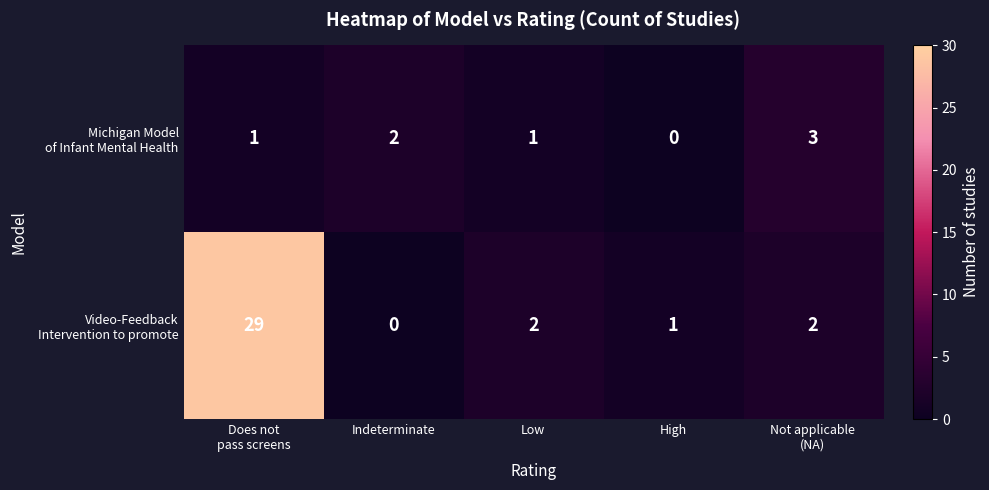

What is the difference between the highest and lowest values at High?

1